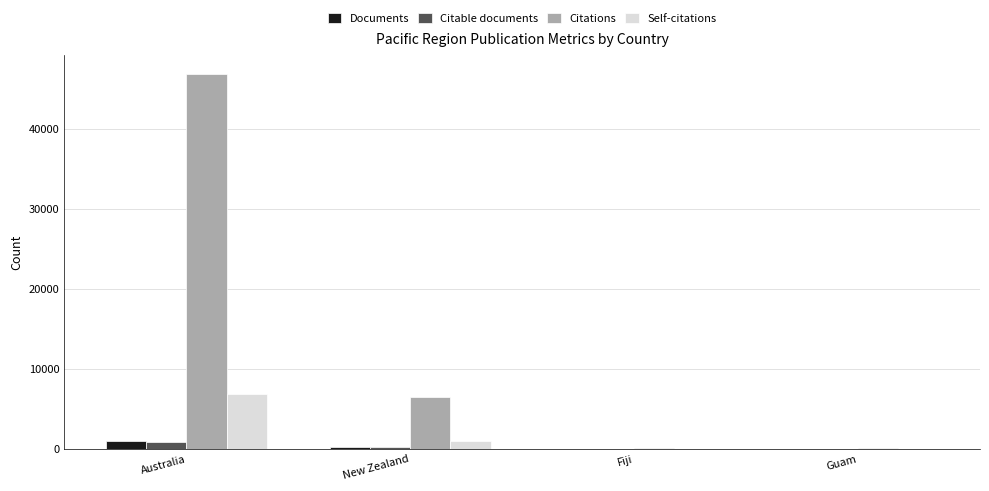

How many series are shown in this chart?

4